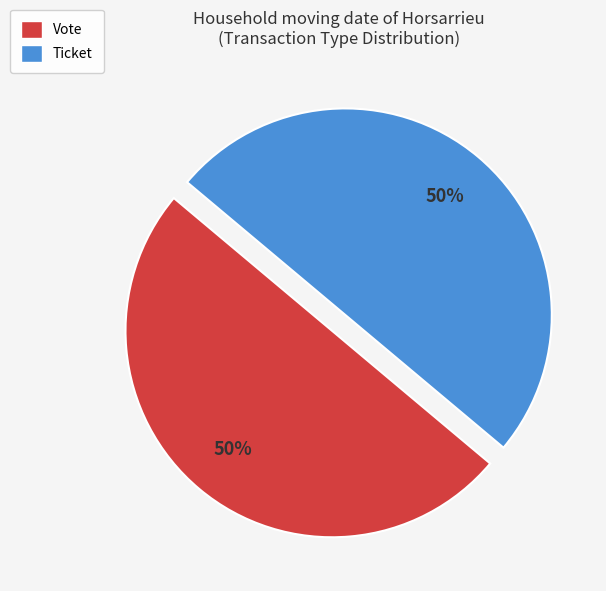

To the nearest percent, what is the combined percentage of Vote and Ticket?

100%